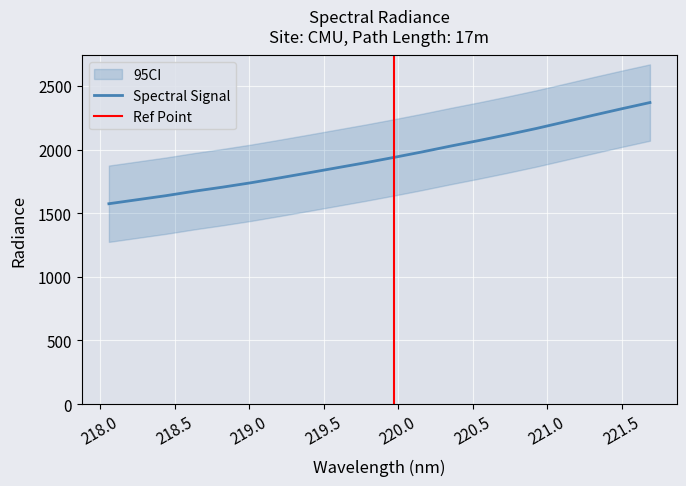

Reading left to right, what are all the values shown in this chart?

1574.7	1606.3	1637.8	1673.1	1705.3	1739.9	1778.1	1817.2	1857.0	1896.7	1938.5	1982.0	2027.9	2071.8	2117.8	2165.7	2217.3	2269.6	2320.5	2369.9